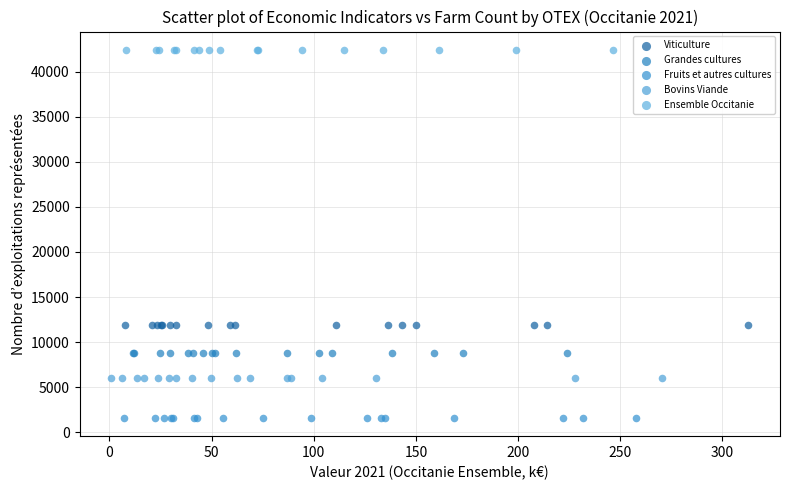

Which series reaches the maximum Y coordinate?

Ensemble Occitanie